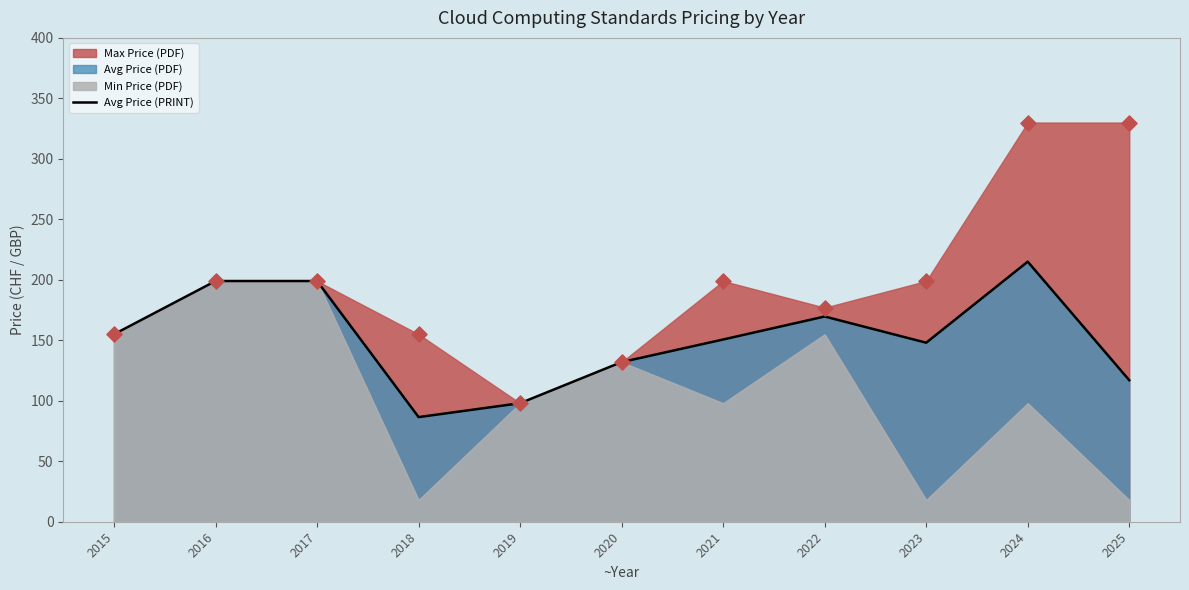

Which has a higher value, 2021 or 2025?

2021